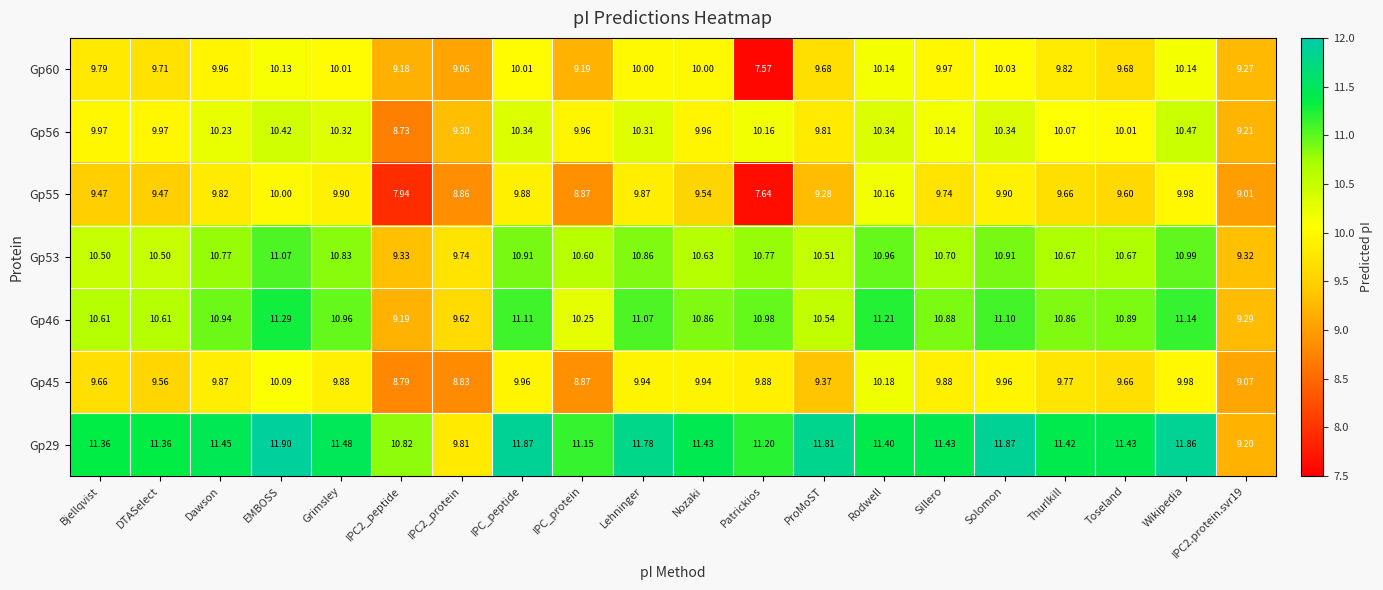

Count the number of data series in this chart.

7